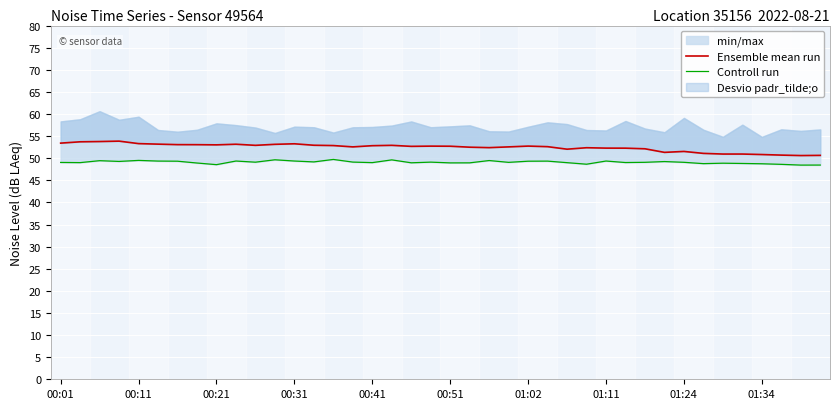

Reading left to right, list all the values displayed in this chart.

Ensemble mean run: 53.4	53.7	53.8	53.9	53.3	53.2	53.1	53.1	53.0	53.2	52.9	53.1	53.3	52.9	52.9	52.6	52.8	52.9	52.7	52.7	52.7	52.5	52.4	52.6	52.7	52.6	52.0	52.4	52.3	52.3	52.1	51.3	51.5	51.1	50.9	50.9	50.8	50.7	50.6	50.6
Controll run: 49.0	49.0	49.4	49.3	49.5	49.4	49.3	48.9	48.5	49.4	49.1	49.6	49.4	49.2	49.7	49.1	49.0	49.6	49.0	49.1	48.9	49.0	49.5	49.1	49.3	49.3	49.0	48.6	49.4	49.0	49.1	49.2	49.1	48.8	48.9	48.8	48.7	48.6	48.4	48.5